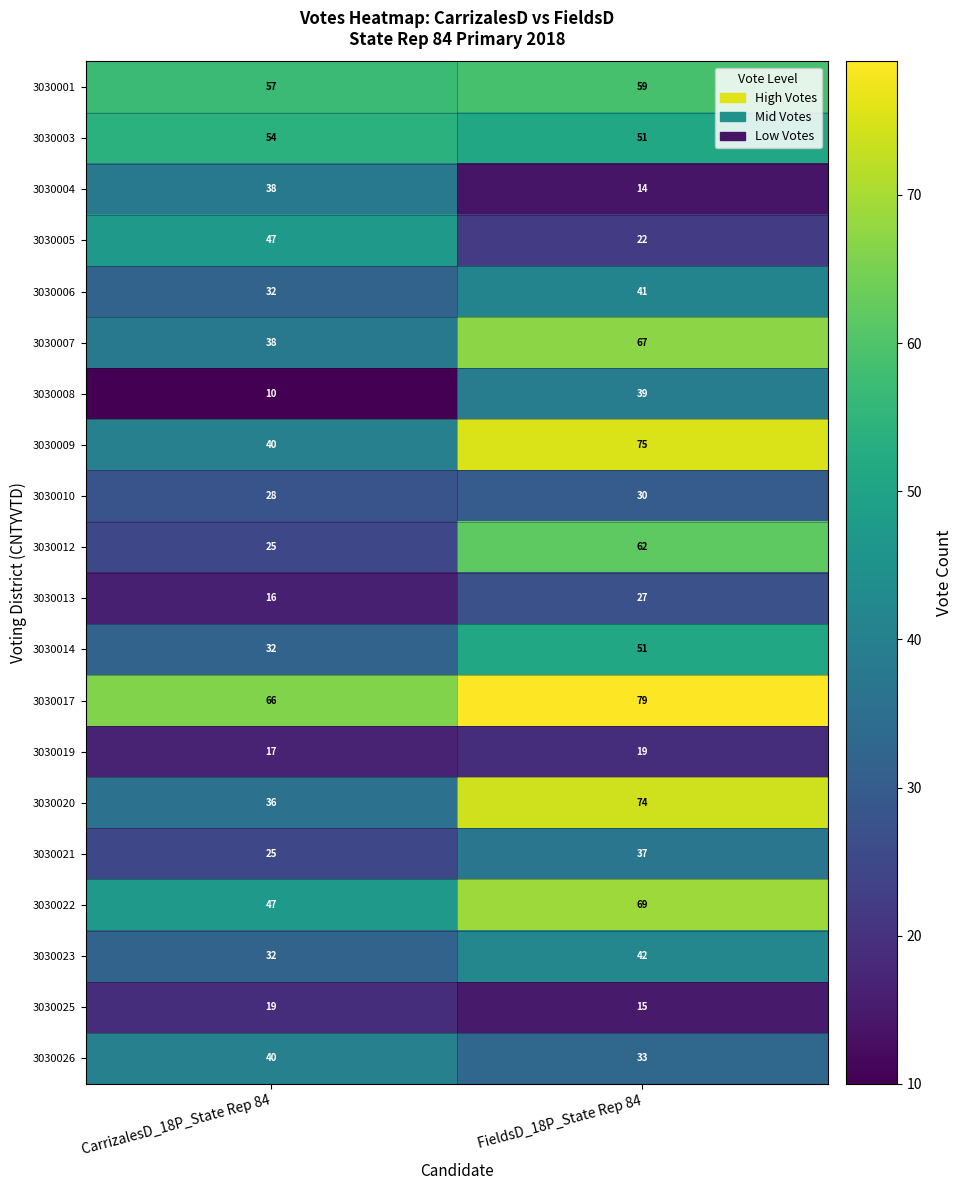

Which series has the largest total across all categories?

3030017